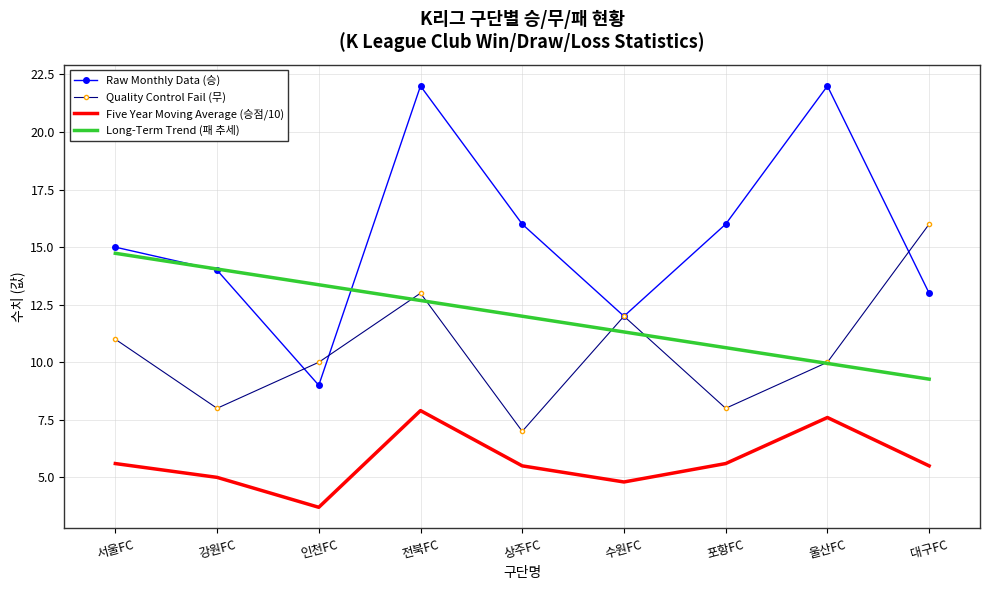

What position from the right is 포항FC?

3